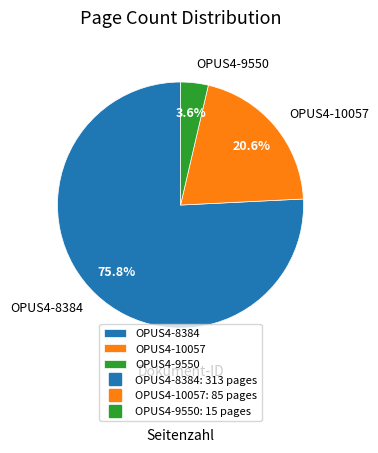

Rank the categories by value from lowest to highest.

OPUS4-9550, OPUS4-10057, OPUS4-8384